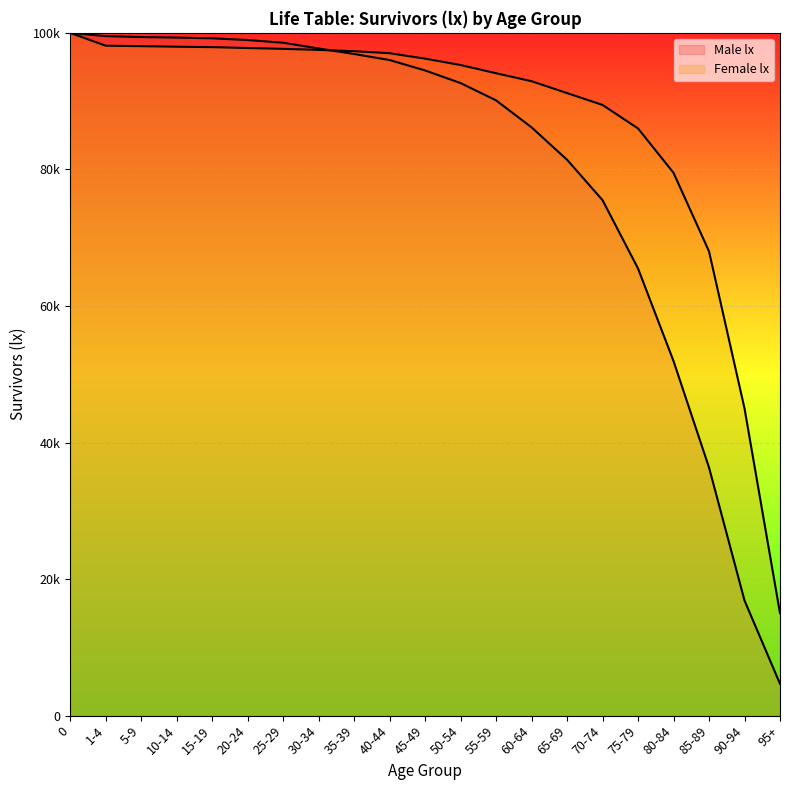

What is the label of the 7th point from the right?

65-69